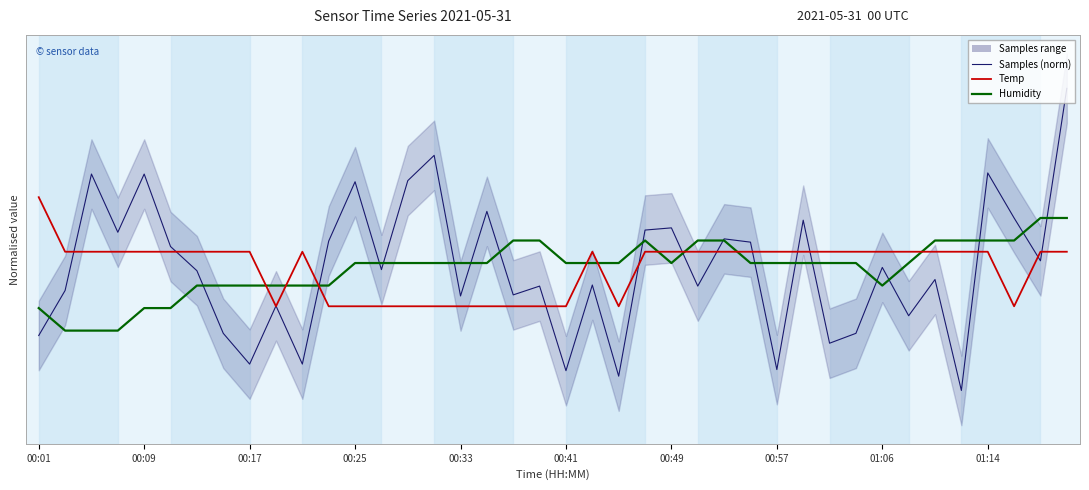

How many negative values does the Temp series have?

13